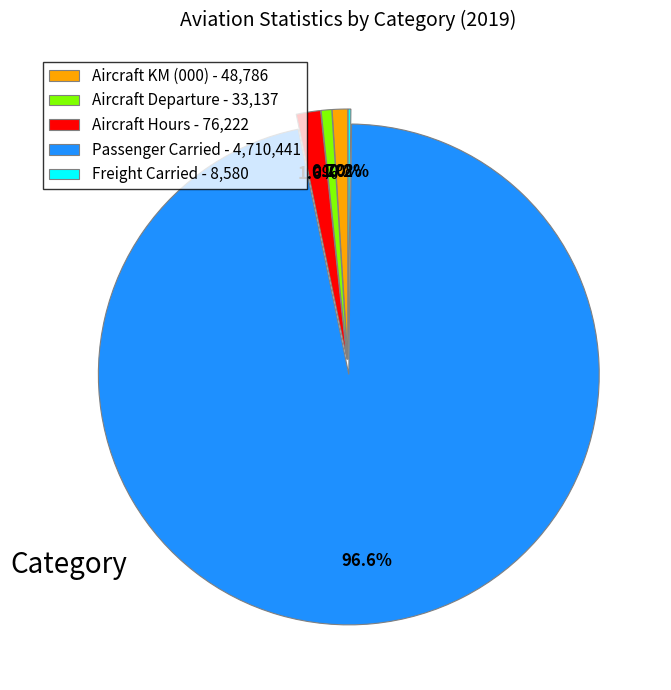

What percentage is NOT represented by Aircraft Hours - 76,222?

98.4%